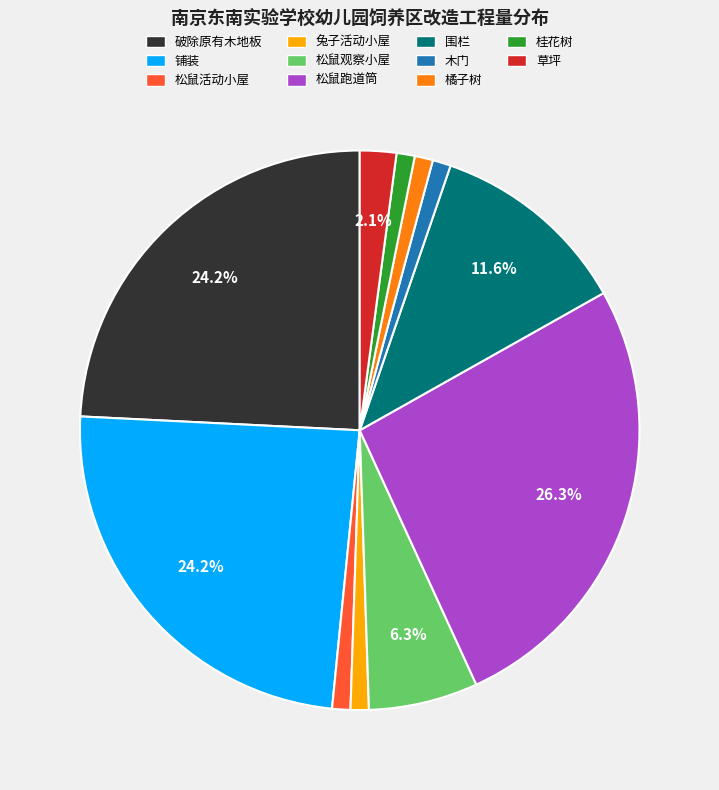

What is the ratio of the value at 破除原有木地板 to the value at 铺装?

1.0